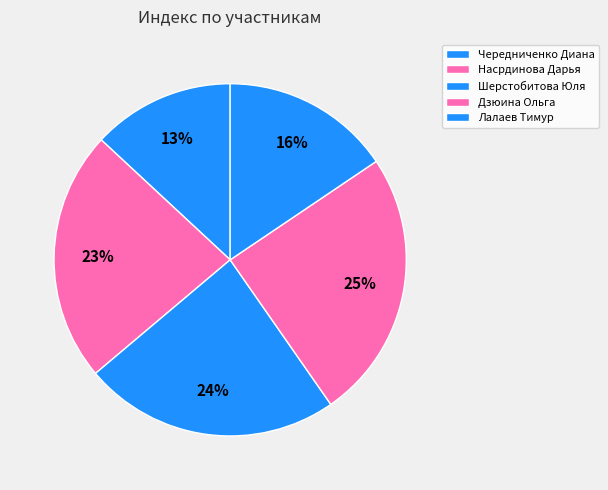

How many slices are in this pie chart?

5